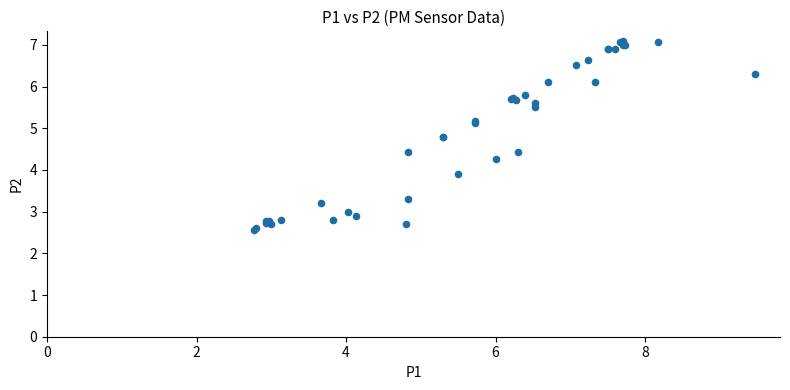

What Y value in the scatter plot is closest to 4?

3.9